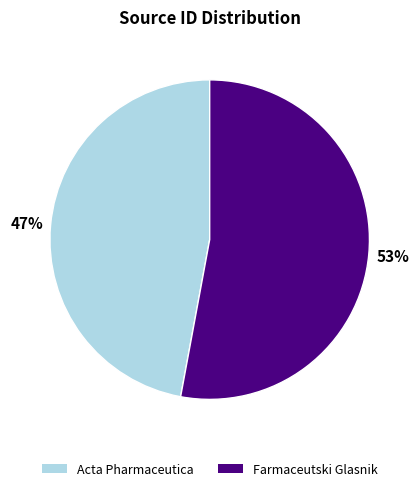

Which category has the biggest portion of the pie?

Farmaceutski Glasnik